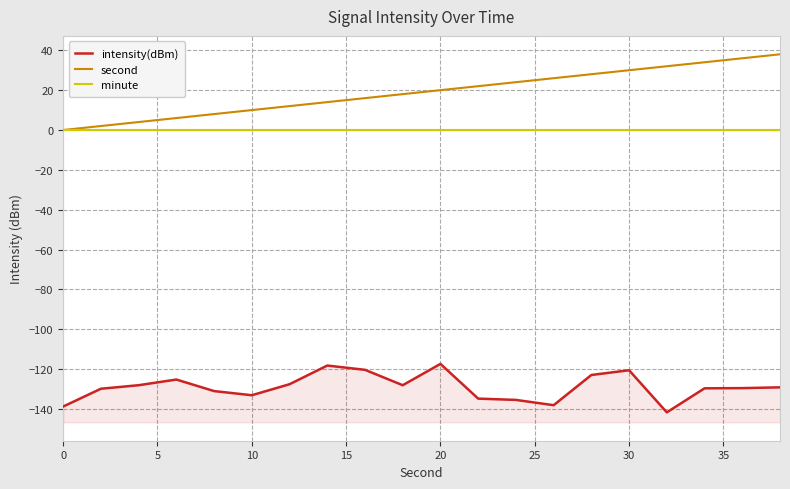

Which series has the widest spread of values?

second